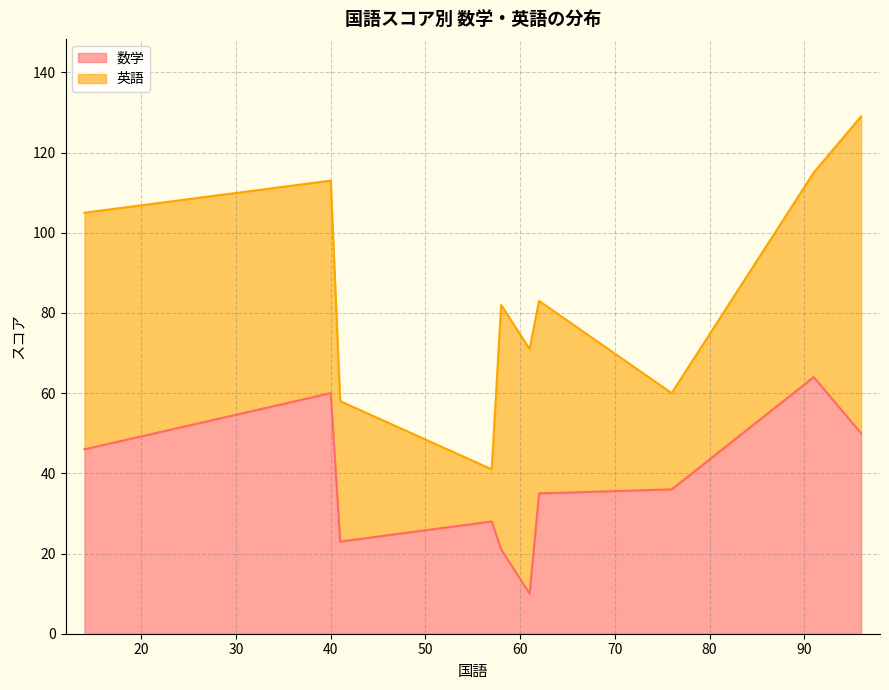

Does the chart display data point markers on the line(s)?

No